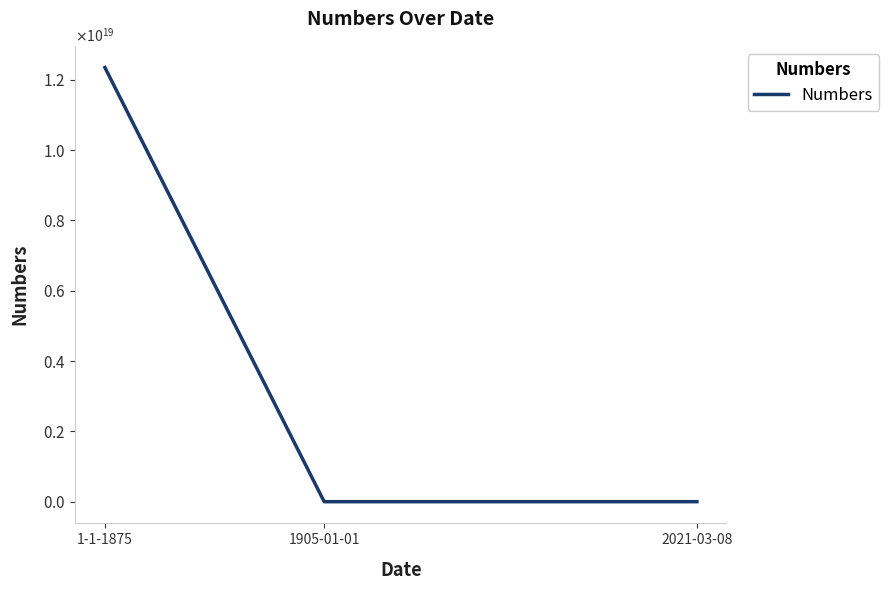

What value does the data have at 1905-01-01?

0.1